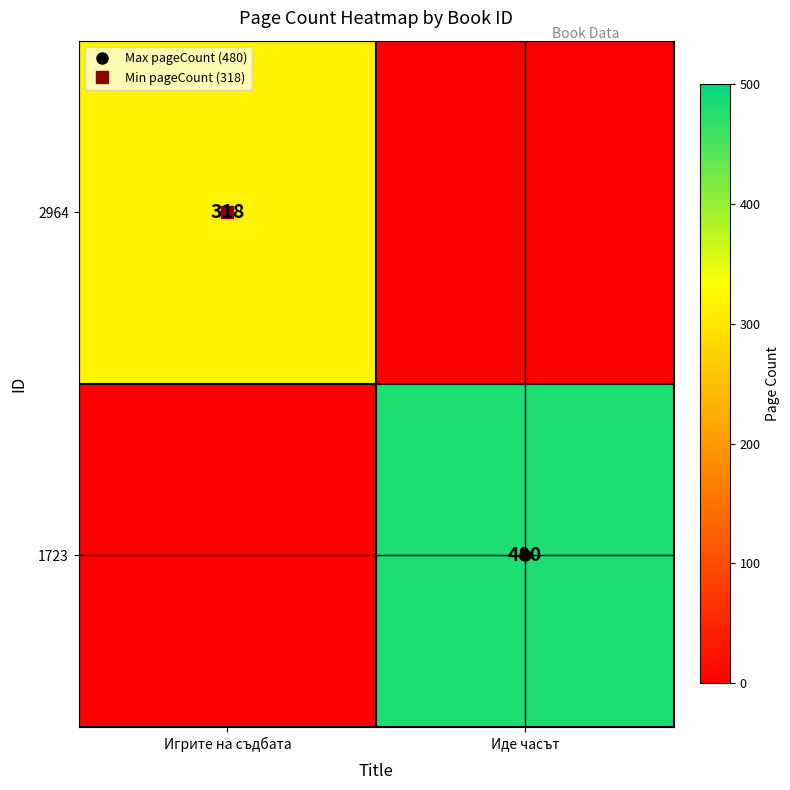

List the labels in order of 2964 value, smallest first.

Иде часът, Игрите на съдбата